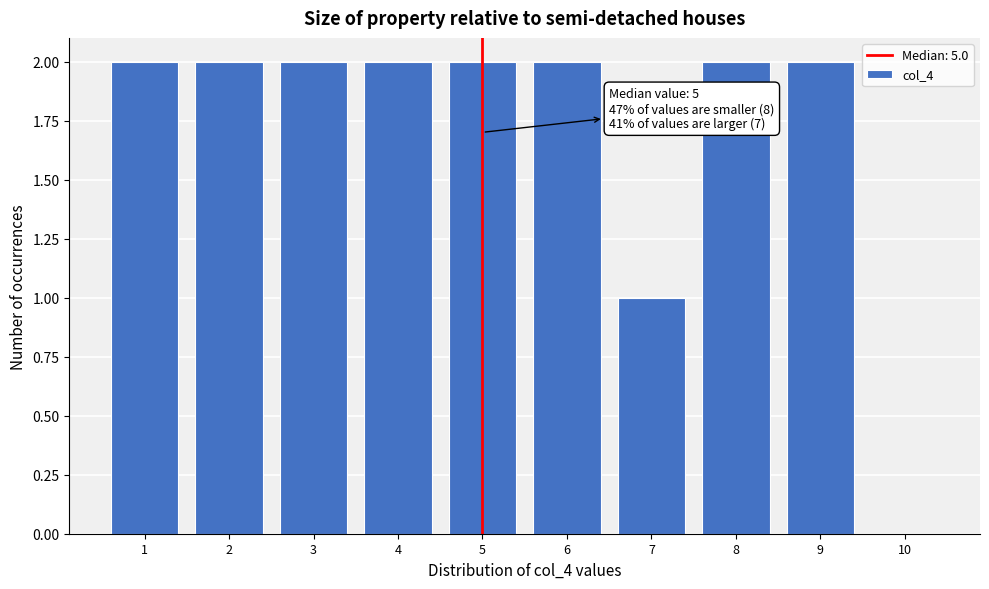

Reading left to right, what are all the values shown in this chart?

1=2	2=2	3=2	4=2	5=2	6=2	7=1	8=2	9=2	10=0